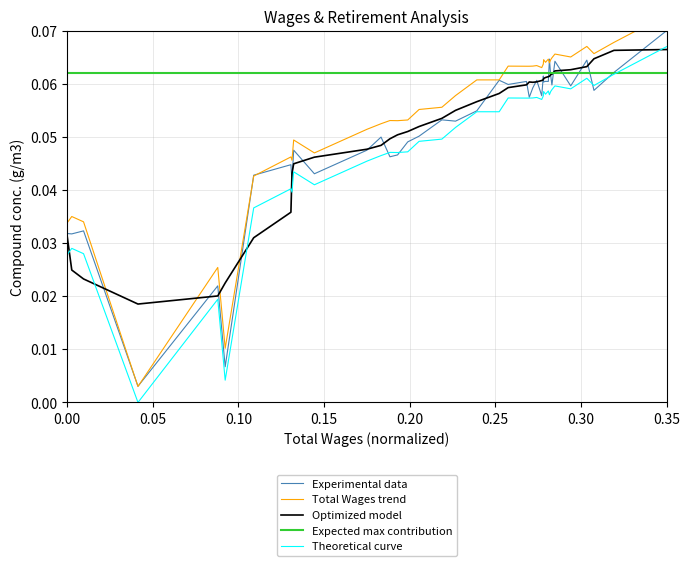

What is the highest value of the Experimental data series?

0.1